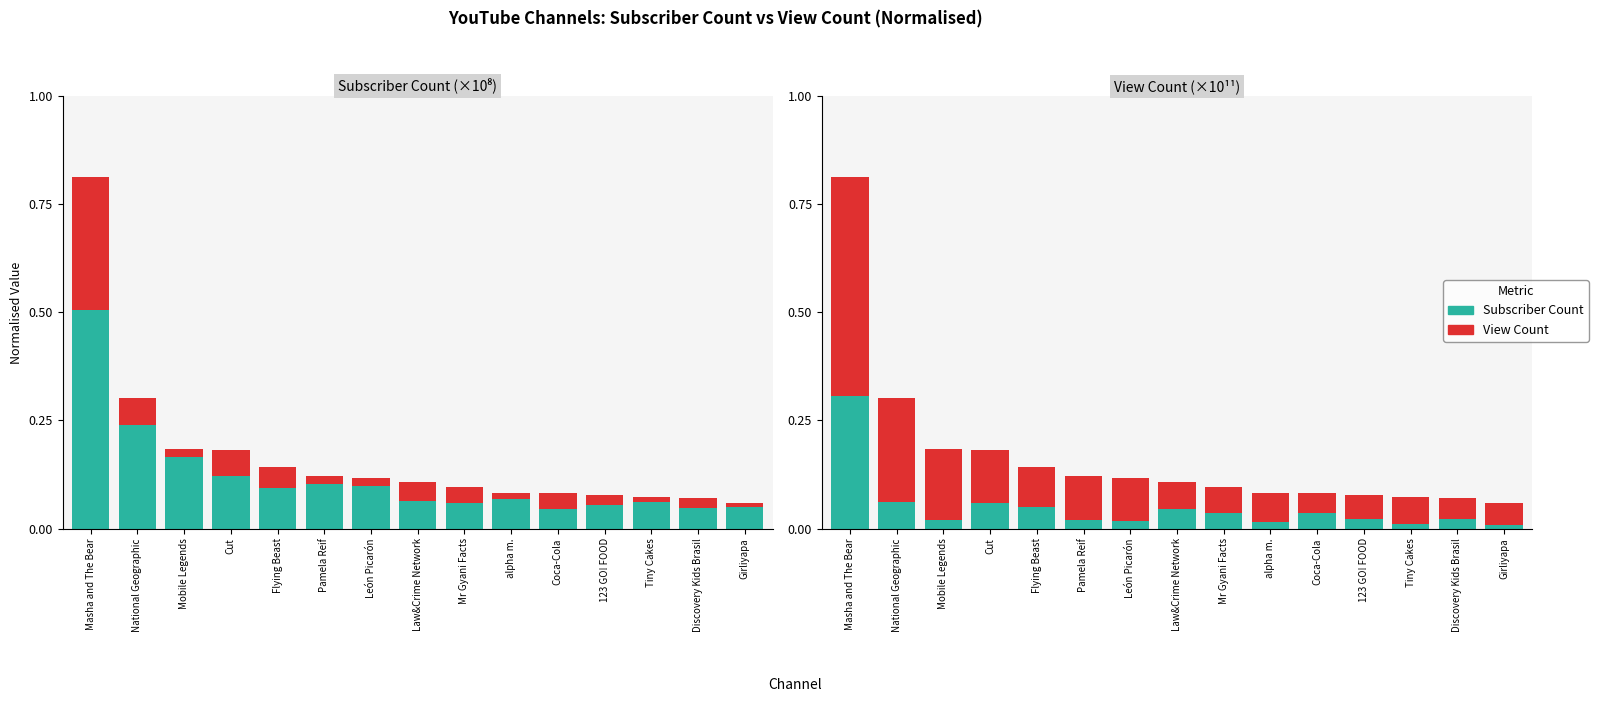

What is the maximum value shown in the chart?

0.5